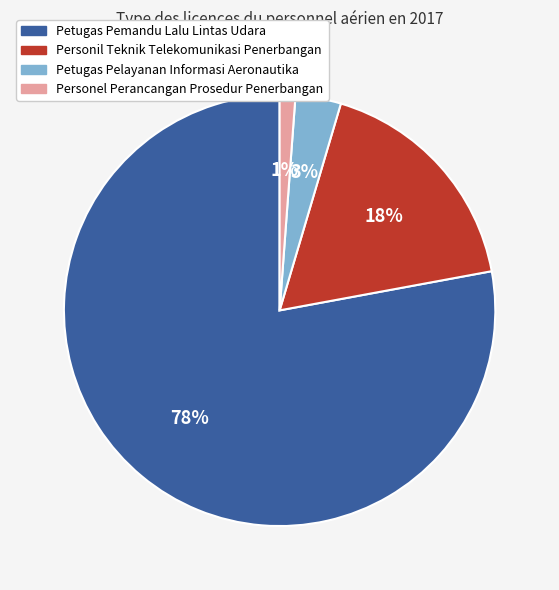

Is Petugas Pelayanan Informasi Aeronautika the majority of the pie?

No